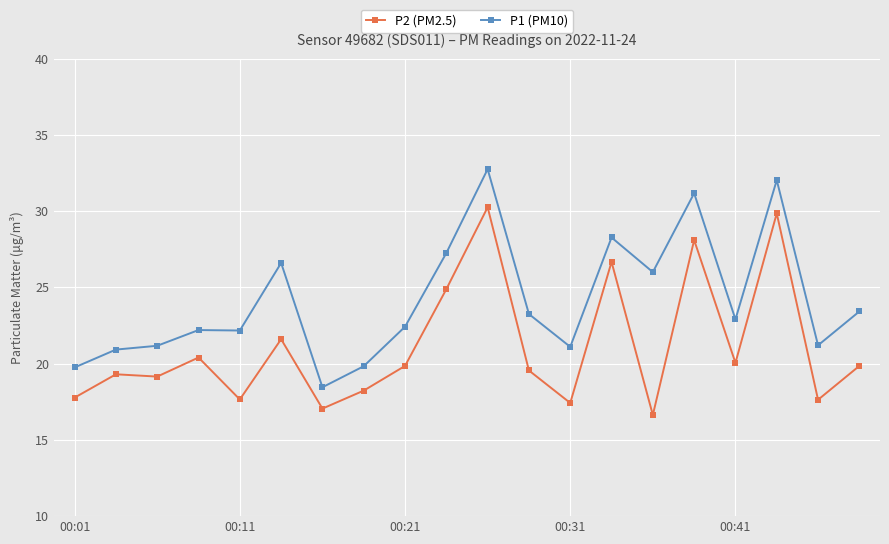

Which series has the largest total across all categories?

P1 (PM10)